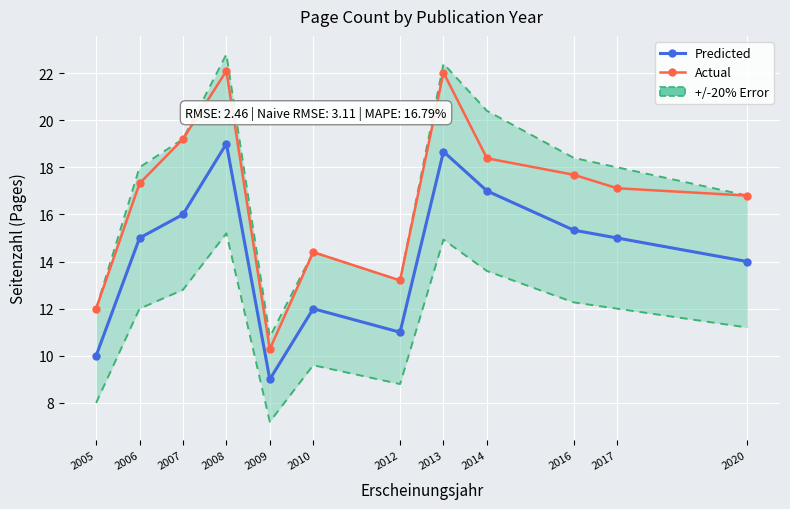

In Predicted, how many points are lower than both neighbors (excluding endpoints)?

2